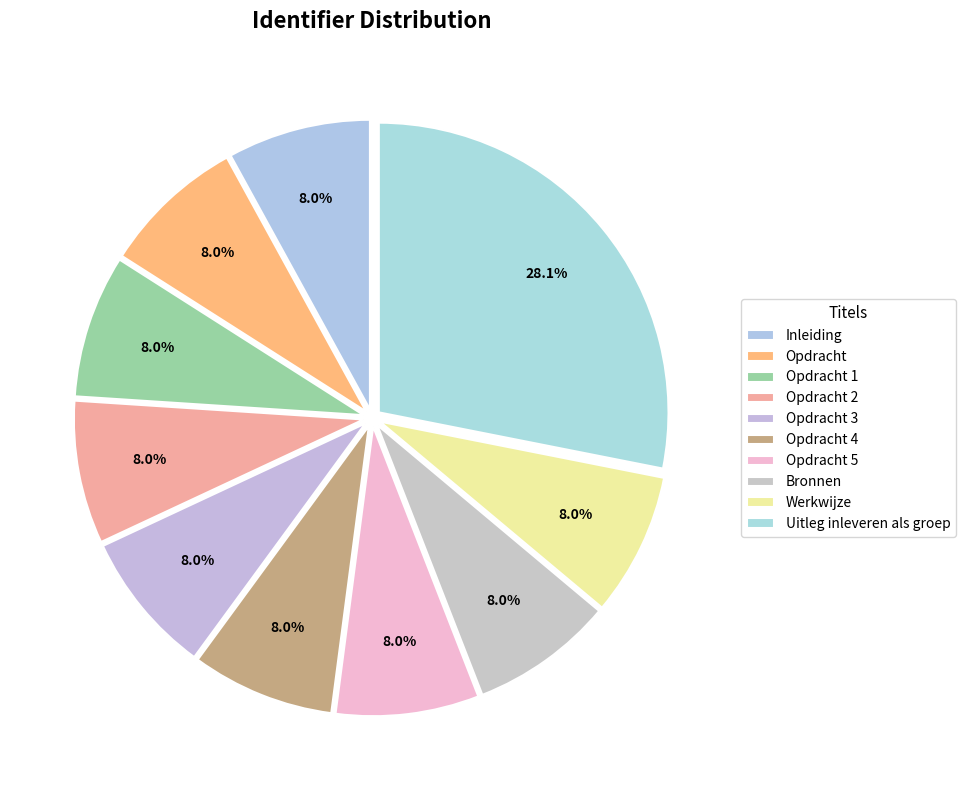

How many segments does this pie chart have?

10